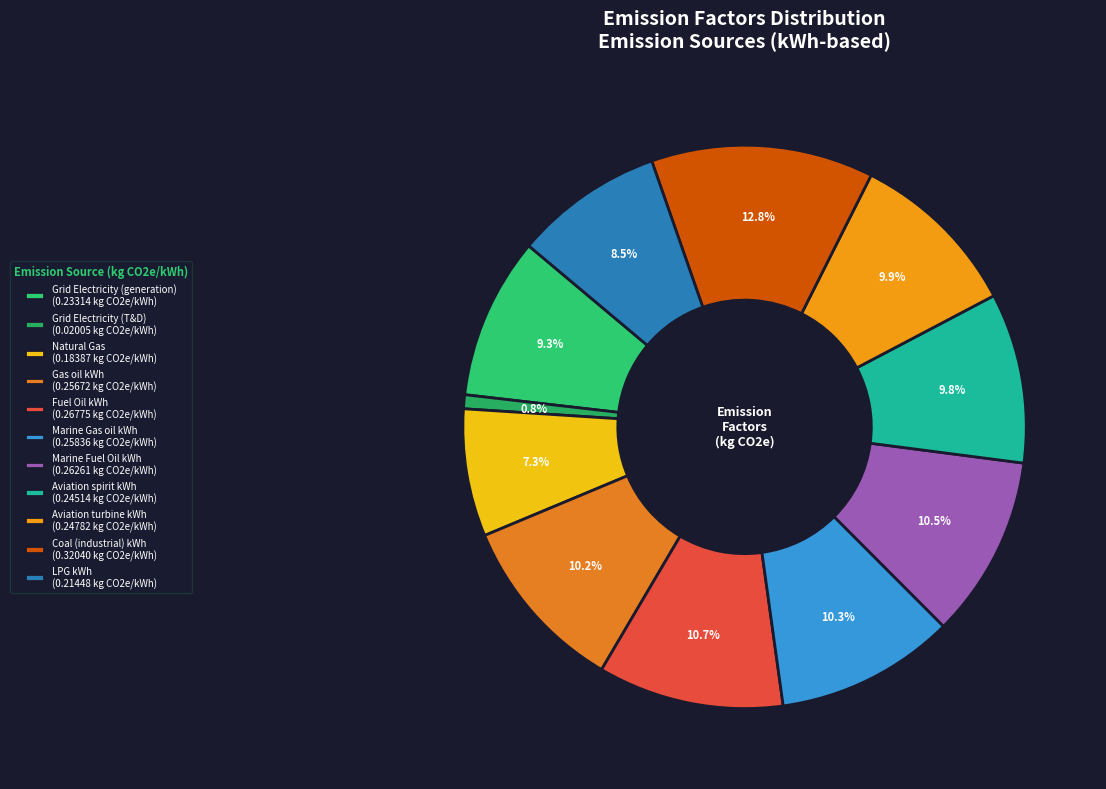

How many slices are in this pie chart?

11